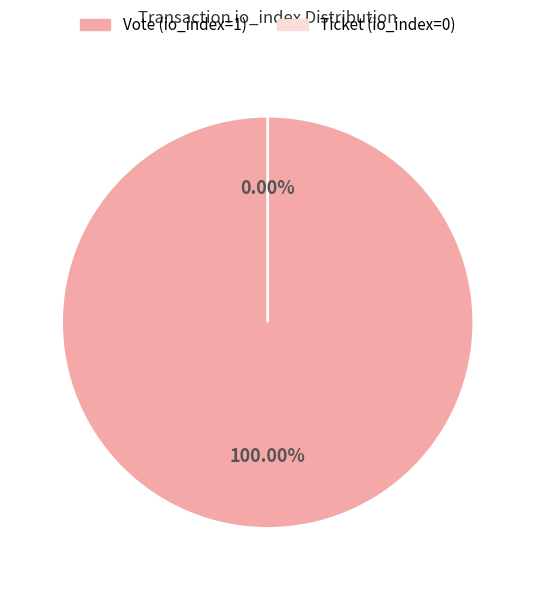

To the nearest percent, what is the average slice percentage?

50%